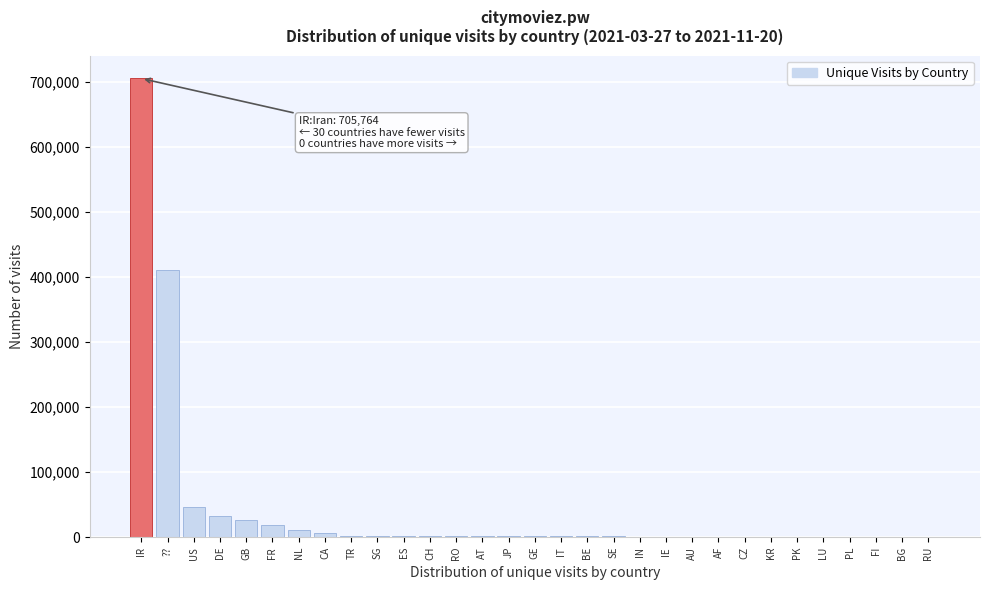

What is the sum of all values?

1284013